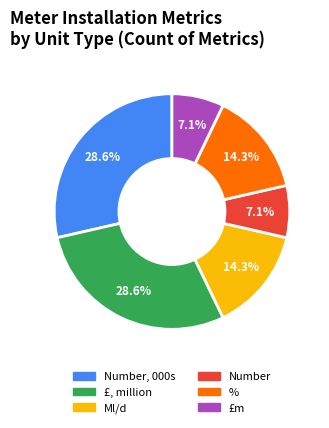

Is there a majority slice in this chart?

No